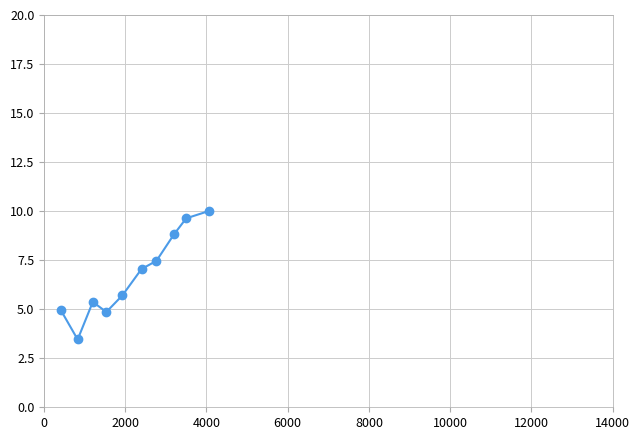

How many data points does each series have?

10